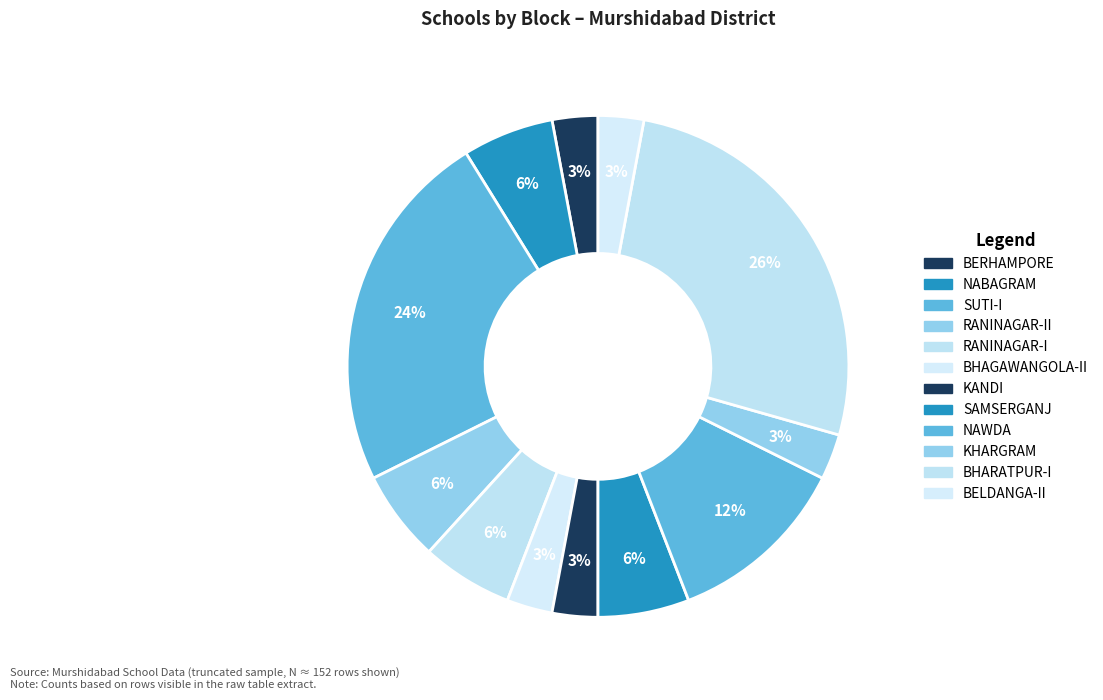

How many segments does this pie chart have?

12